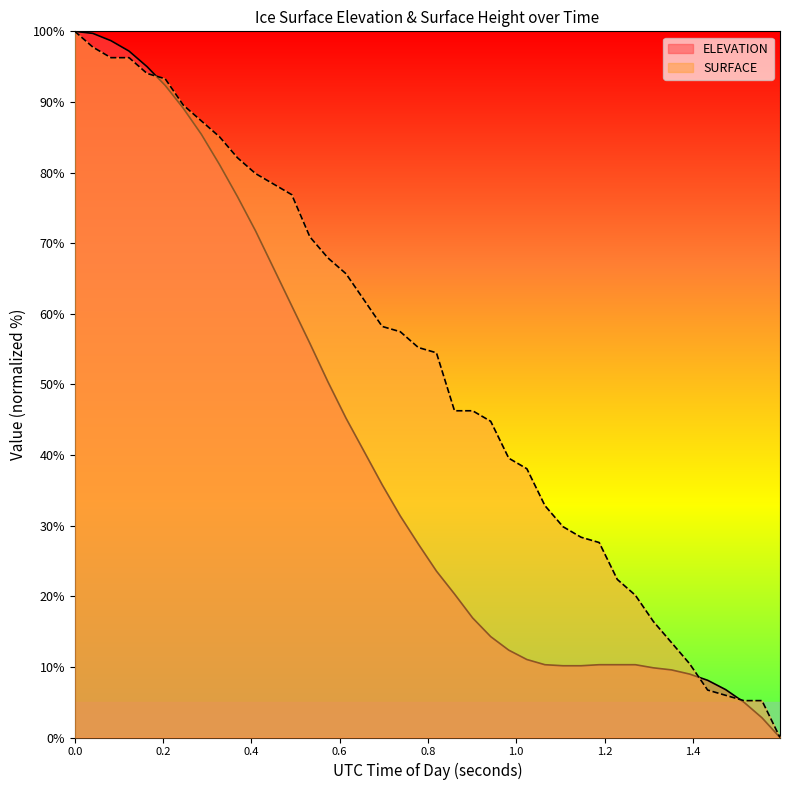

Count the number of data series in this chart.

2